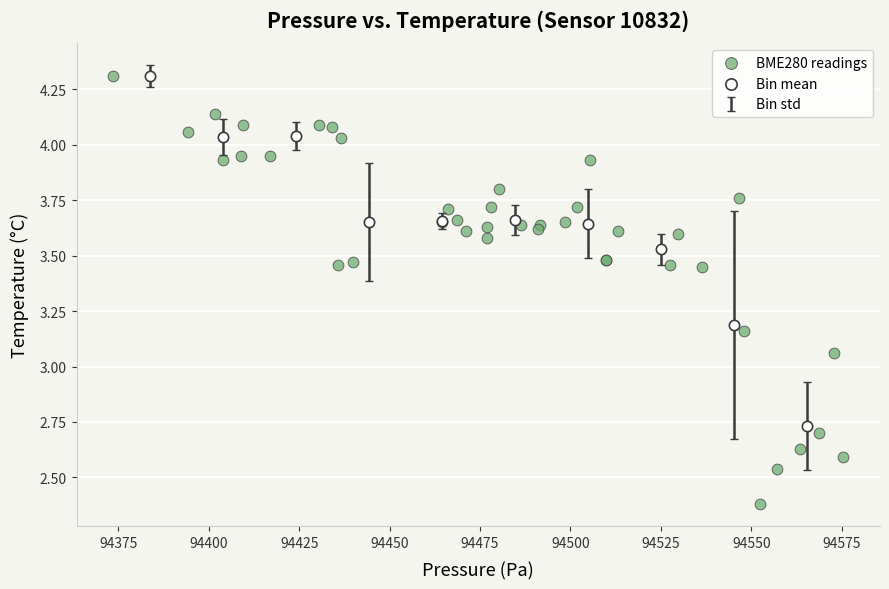

Which series has the largest Y range (max minus min)?

BME280 readings